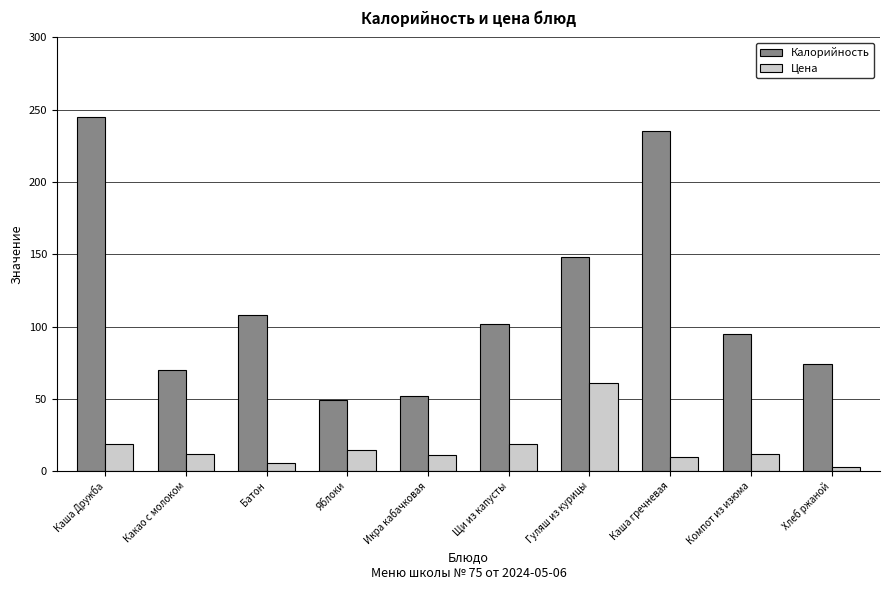

Which series changed the most between Компот из изюма and Хлеб ржаной?

Калорийность